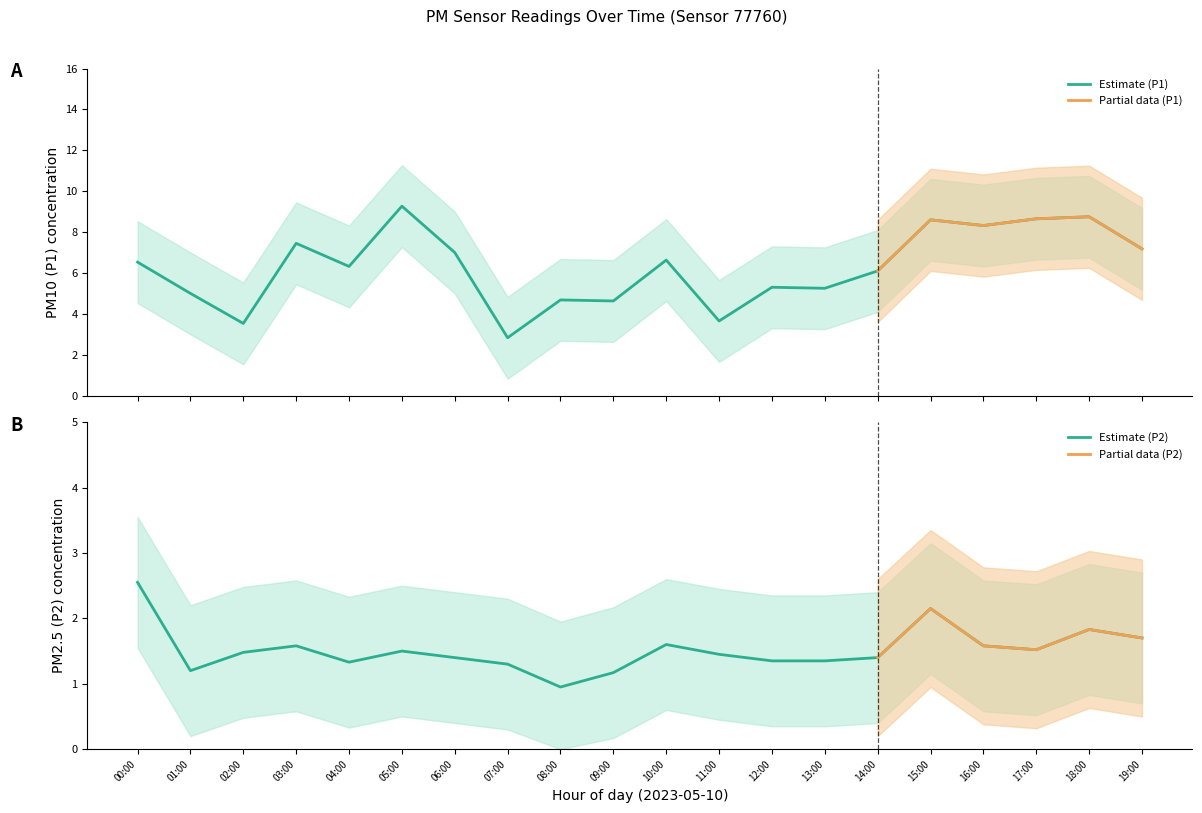

How many values in the P2 series exceed 1?

19